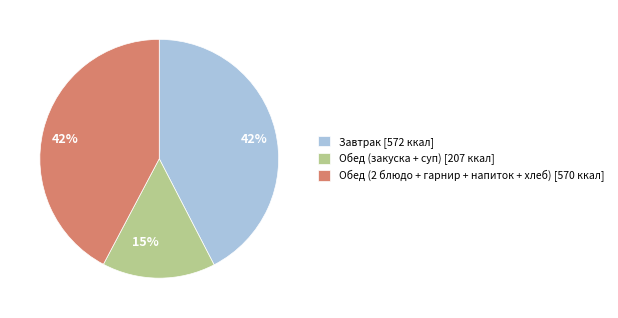

To the nearest percent, what is the difference between the largest and smallest slice percentages?

27%